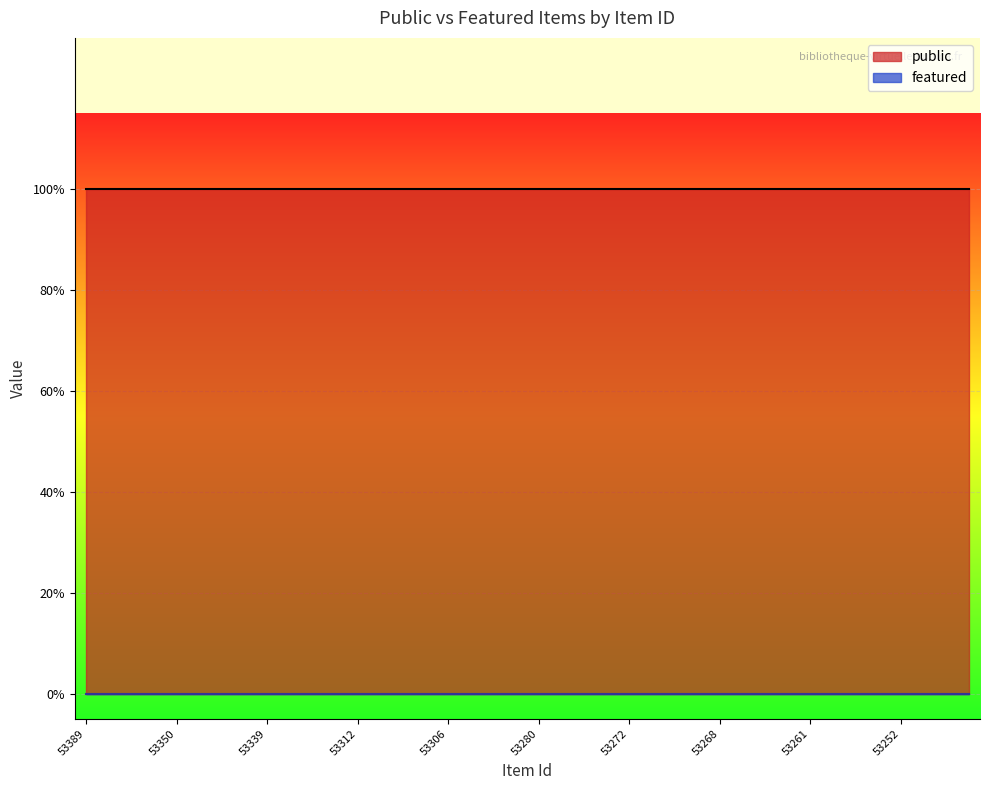

Reading right to left, transcribe all the data shown in this chart.

public: 1	1	1	1	1	1	1	1	1	1	1	1	1	1	1	1	1	1	1	1	1	1	1	1	1	1	1	1	1	1	1	1	1	1	1	1	1	1	1	1
featured: 0	0	0	0	0	0	0	0	0	0	0	0	0	0	0	0	0	0	0	0	0	0	0	0	0	0	0	0	0	0	0	0	0	0	0	0	0	0	0	0